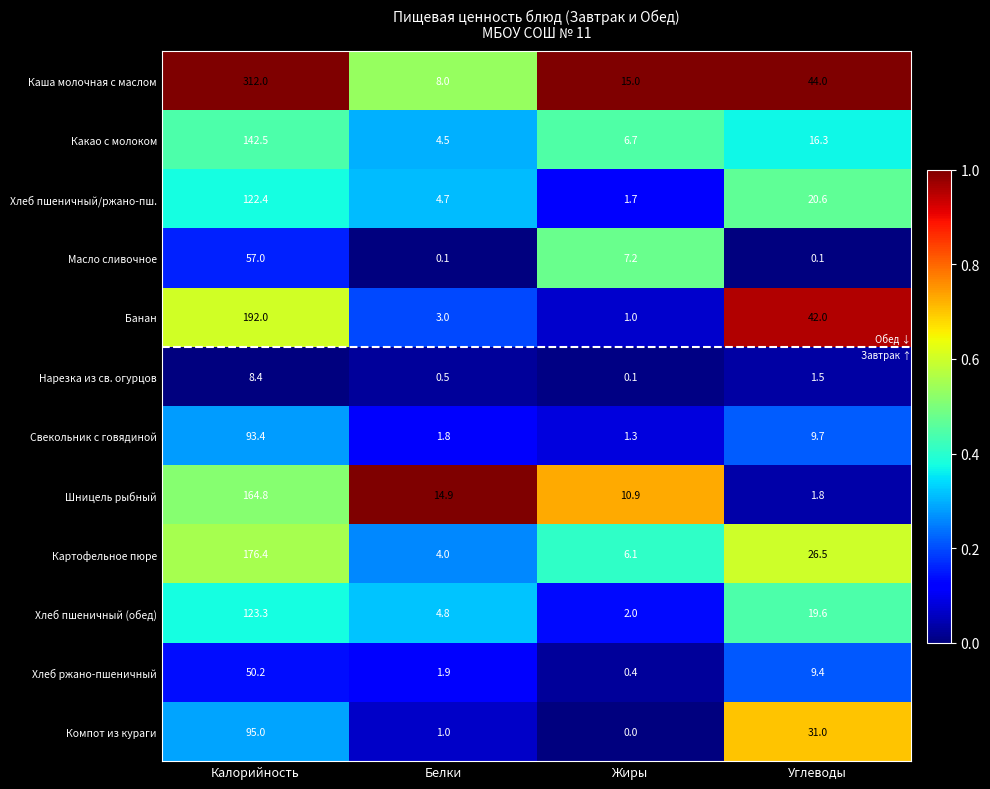

What is the greatest value displayed?

312.0